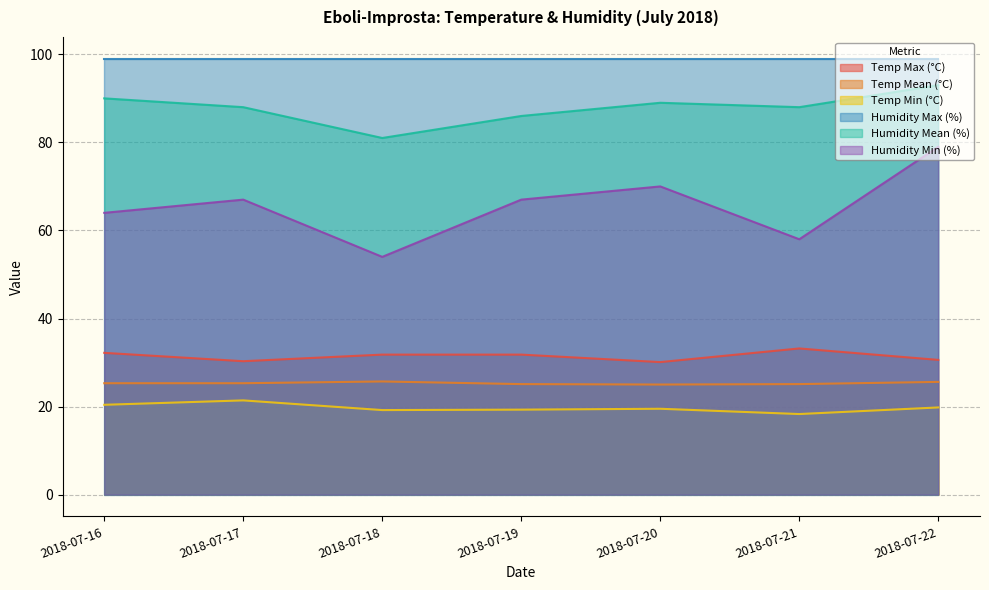

Which series has the widest spread of values?

Humidity Min (%)